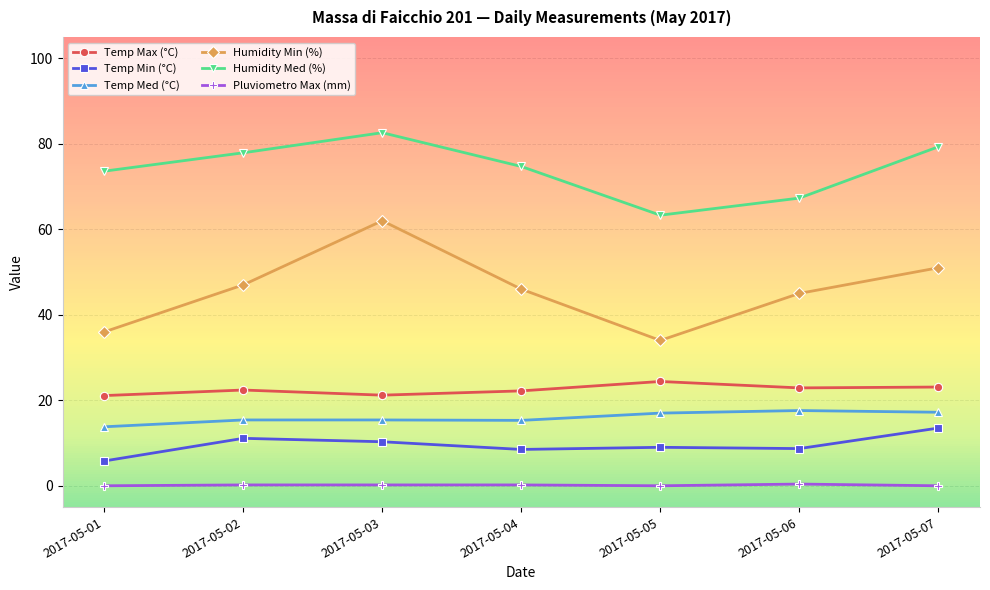

Is the value of Humidity Med (%) at 2017-05-01 greater than the value of Temp Min (°C) at 2017-05-07?

Yes